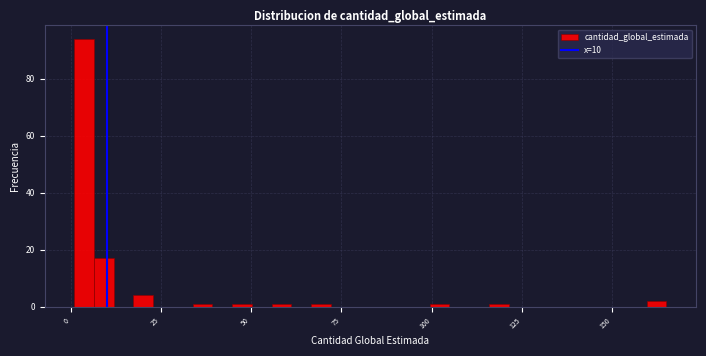

Around what value on the x-axis is the tallest bar? Give the approximate position of its centre, as read against the axis.

5